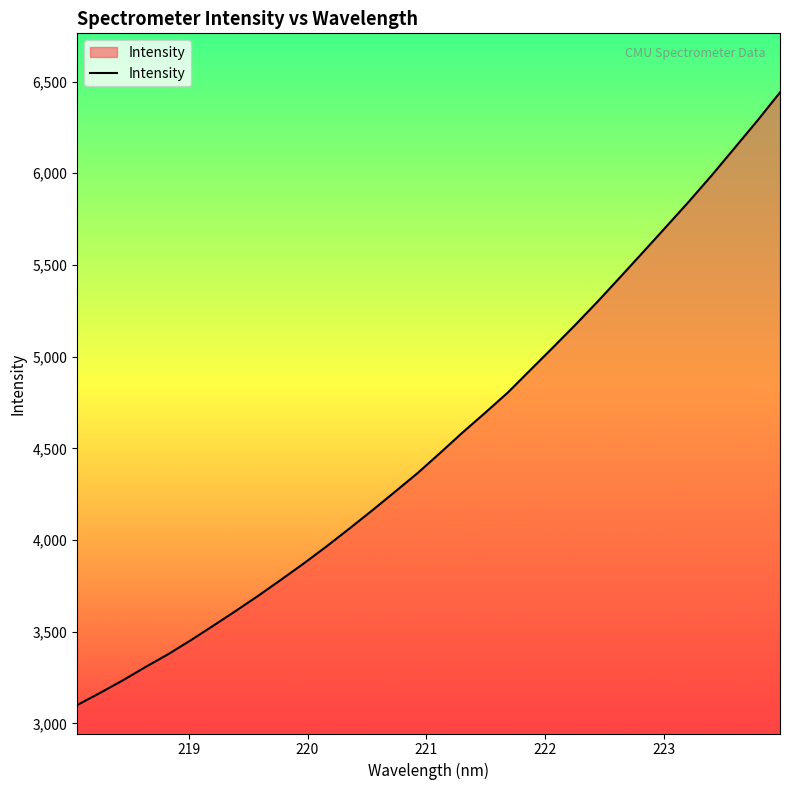

What is the greatest value displayed?

6440.9